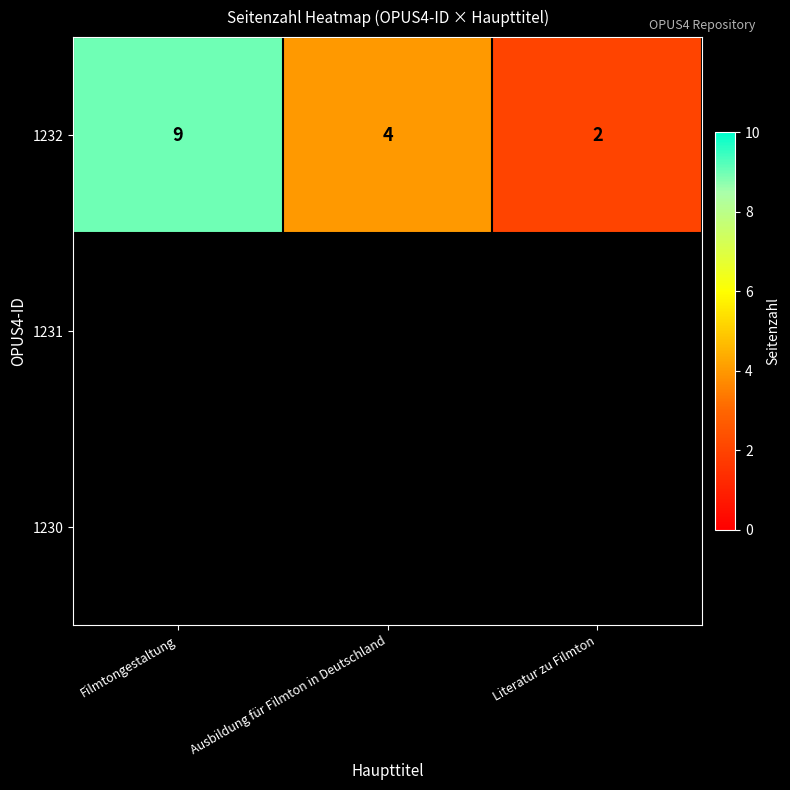

What is the maximum value for 1232?

9